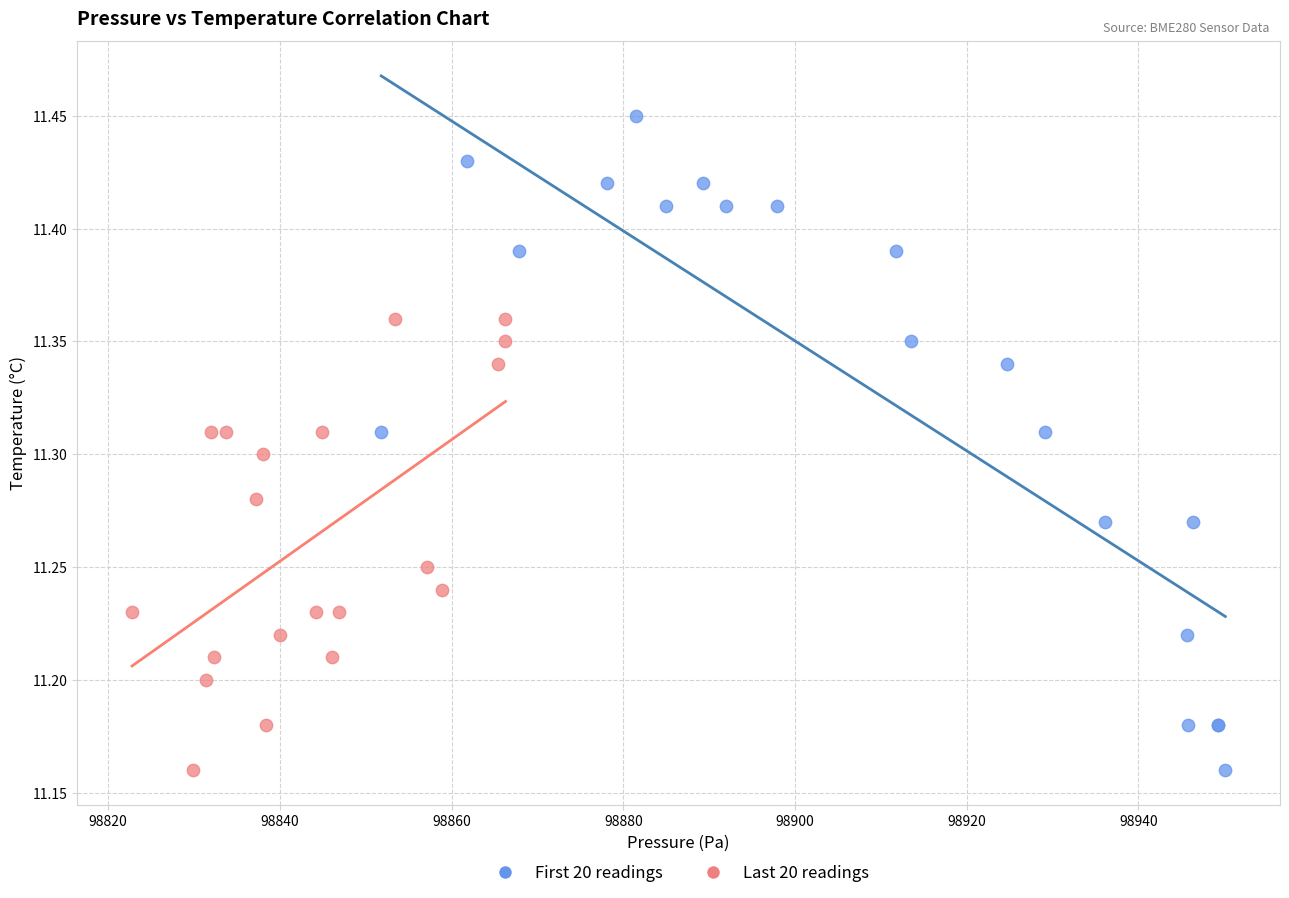

Which series contains the highest Y value?

First 20 readings